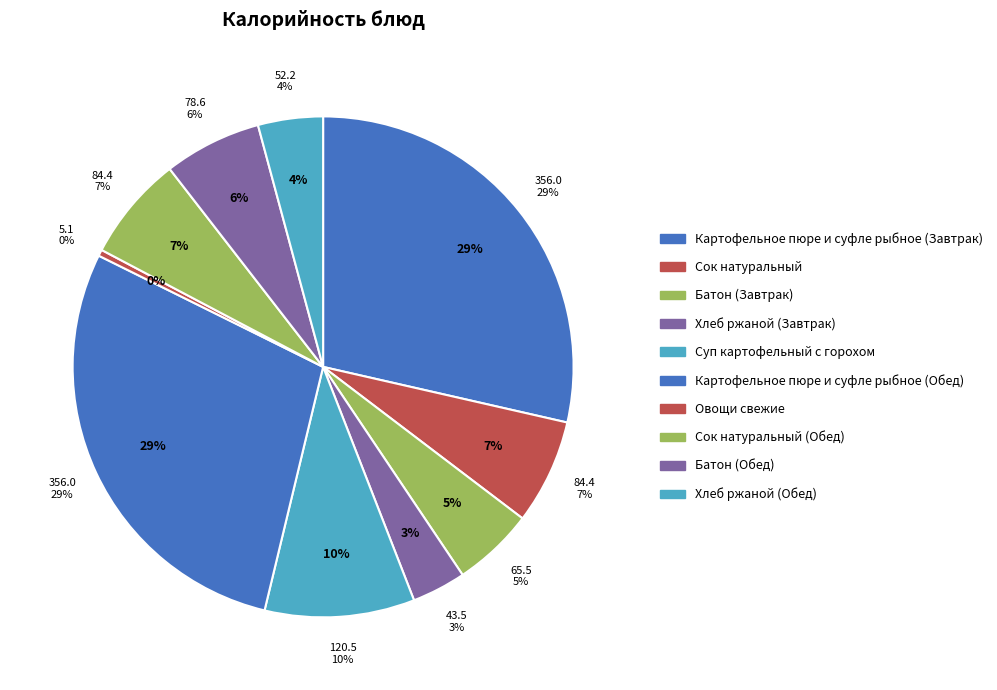

What is the ratio of the value at Сок натуральный to the value at Картофельное пюре и суфле рыбное (Завтрак)?

0.2